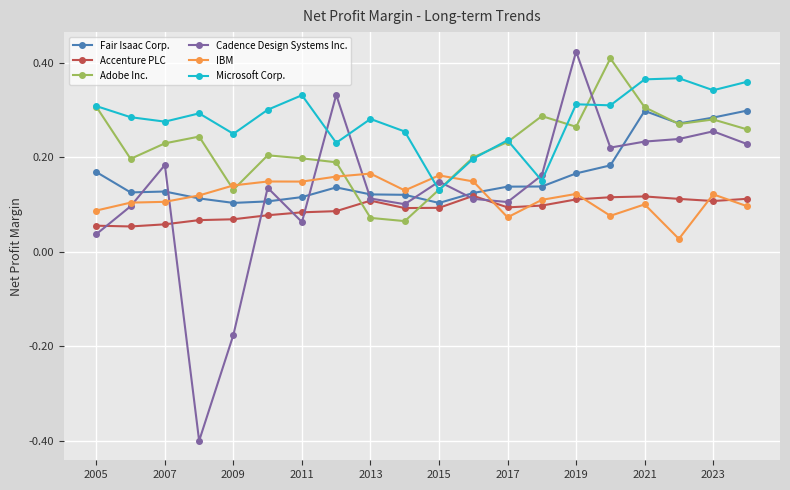

In Accenture PLC, how many points are higher than both neighbors (excluding endpoints)?

3